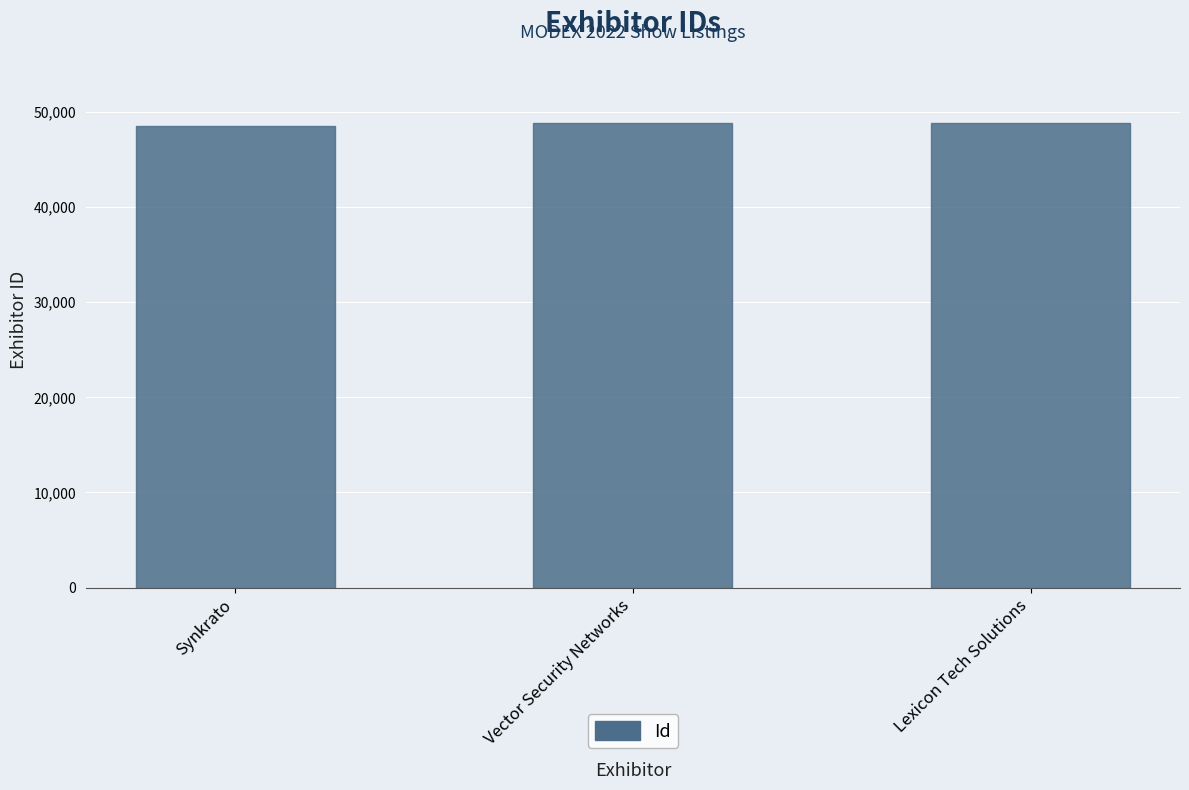

What is the sum of all values?

146165